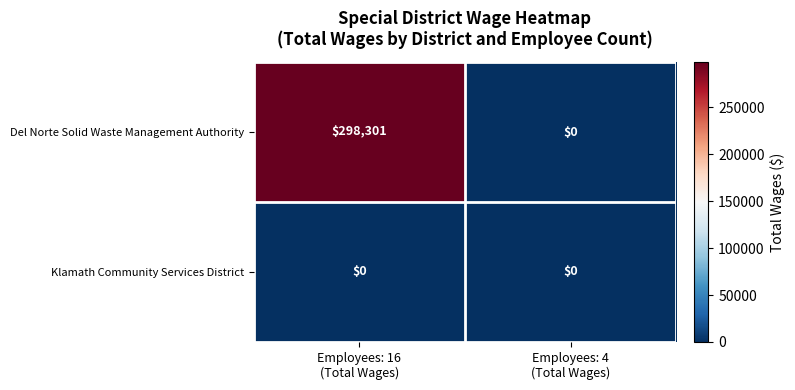

Rank the series by their maximum value, from highest to lowest.

Del Norte Solid Waste Management Authority, Klamath Community Services District